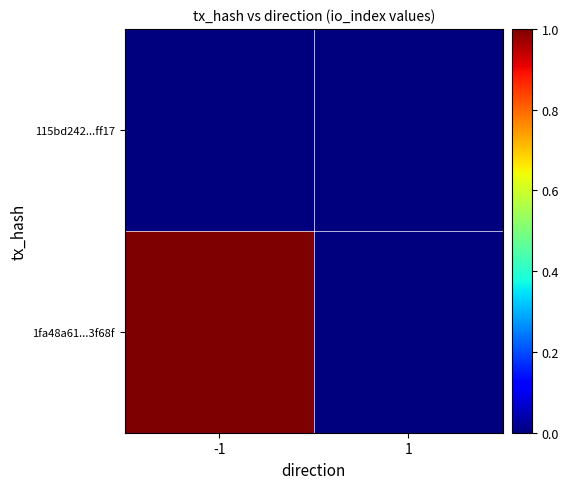

Reading left to right, transcribe all the data shown in this chart.

1fa48a61...3f68f: -1=1	1=0
115bd242...ff17: -1=0	1=0